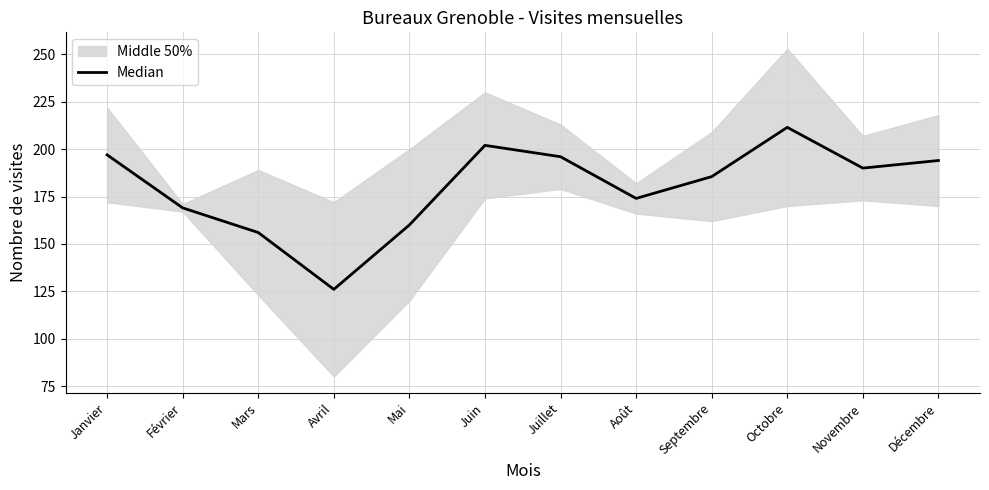

True or false: the data has more than 1 interior local peaks.

True